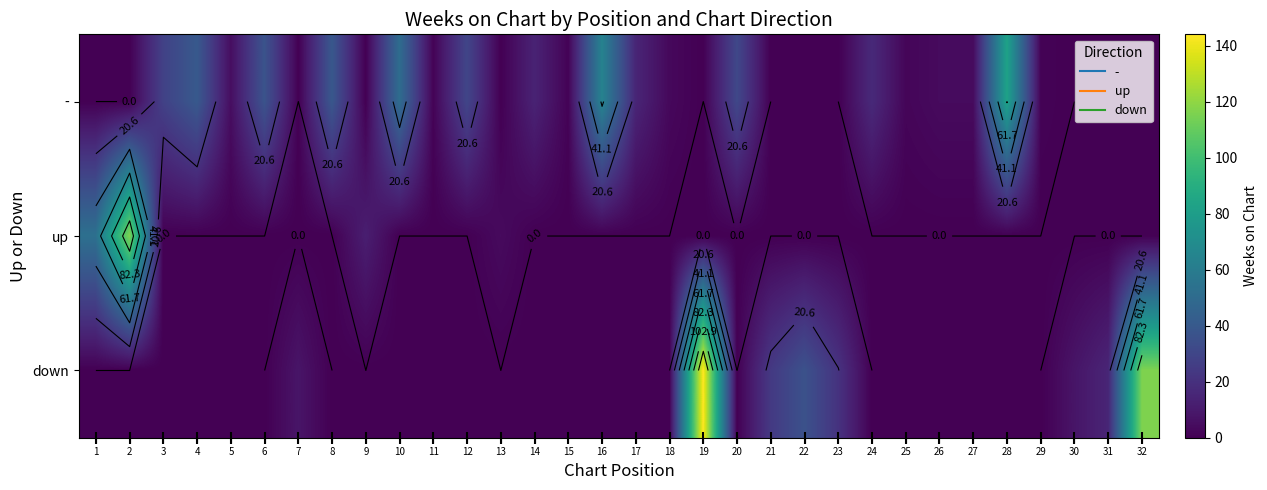

Which label corresponds to the largest value in the chart?

19